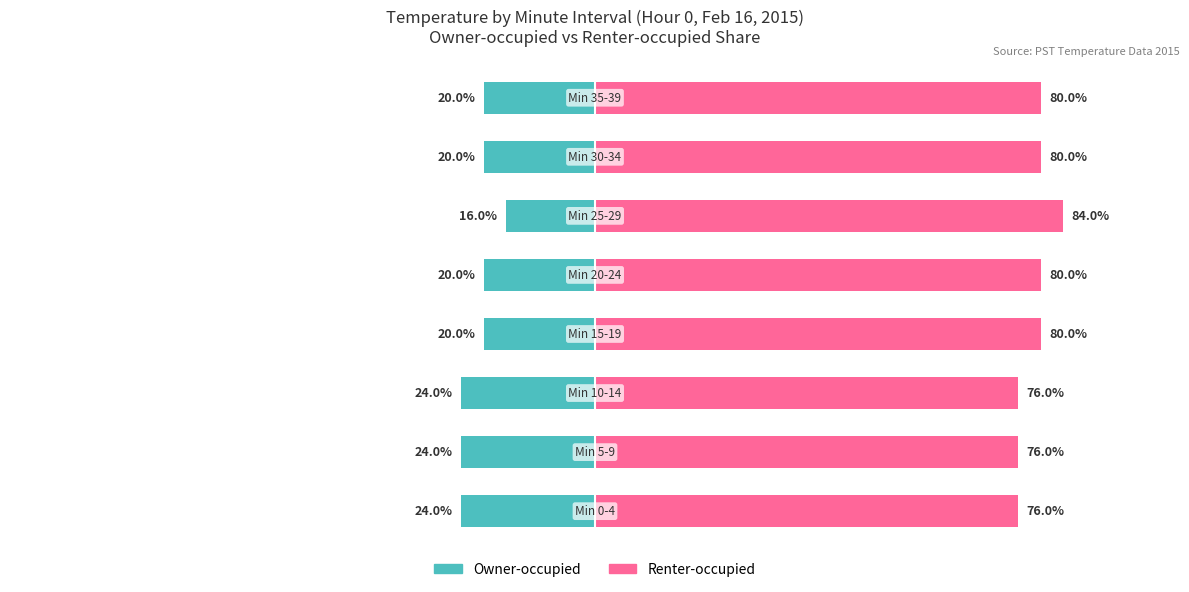

How many series are shown in this chart?

2